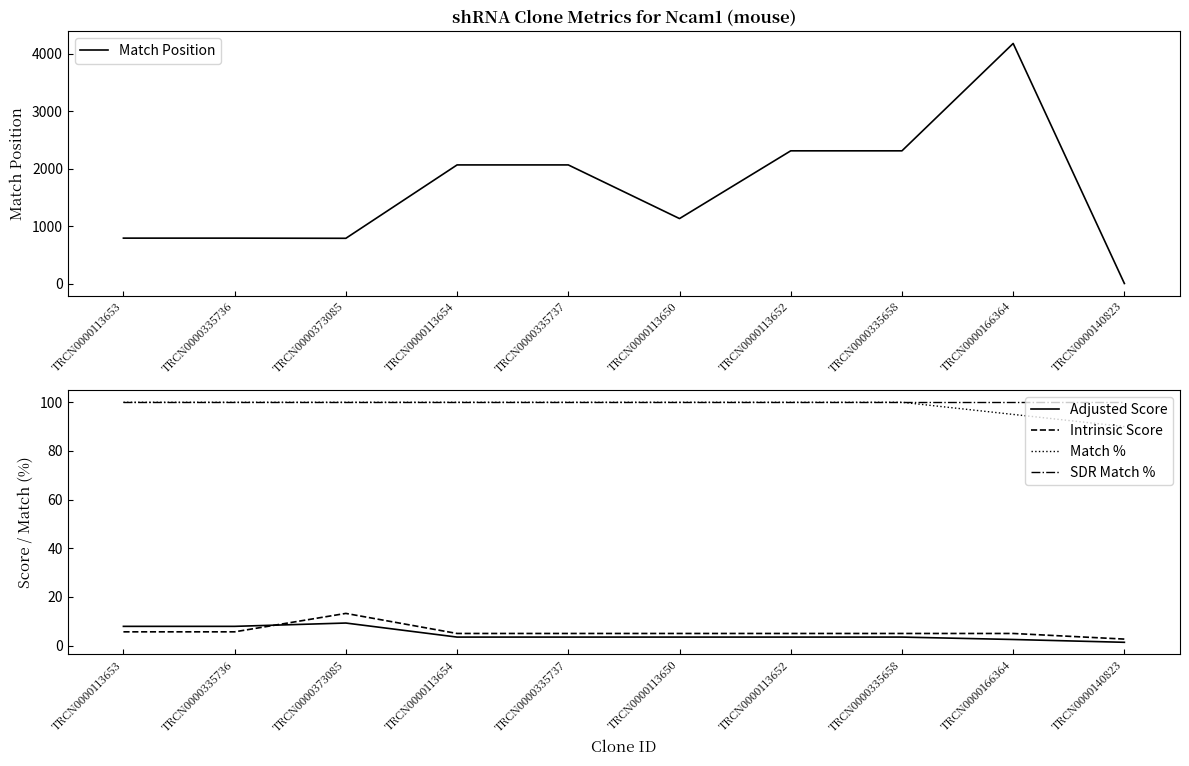

At TRCN0000335736, list the series in order from smallest to largest.

Intrinsic Score, Adjusted Score, Match %, SDR Match %, Match Position